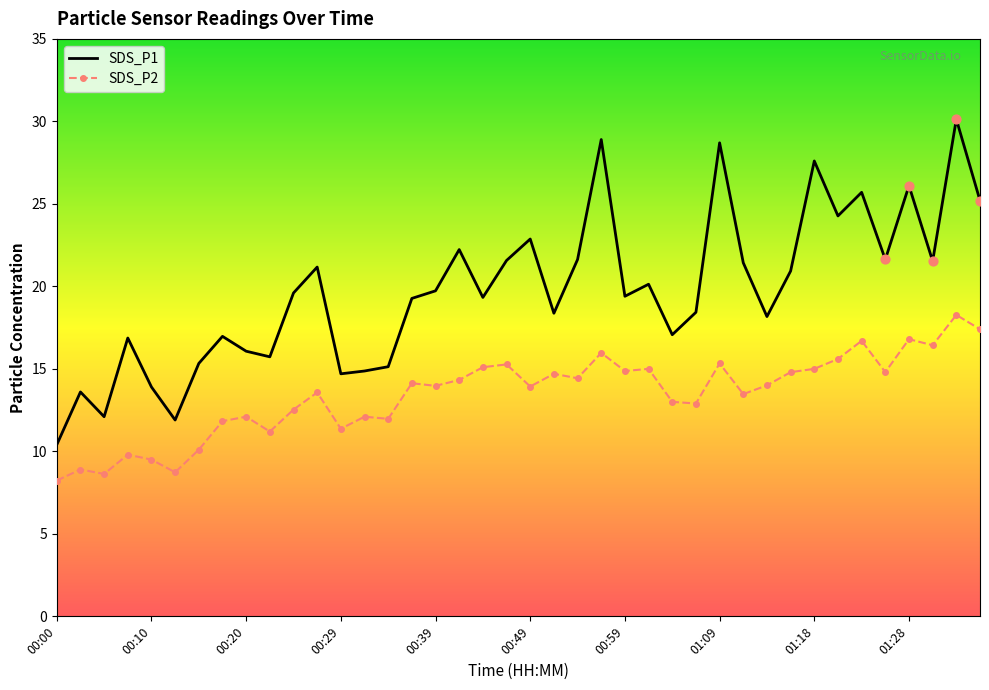

Which series has the largest total across all categories?

SDS_P1